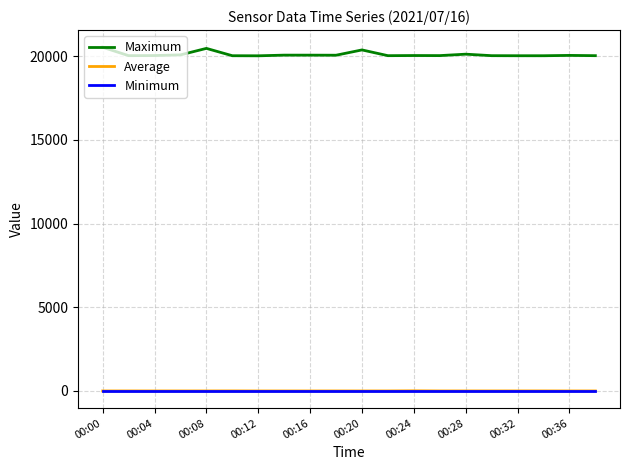

What is the maximum value for Average?

10.4